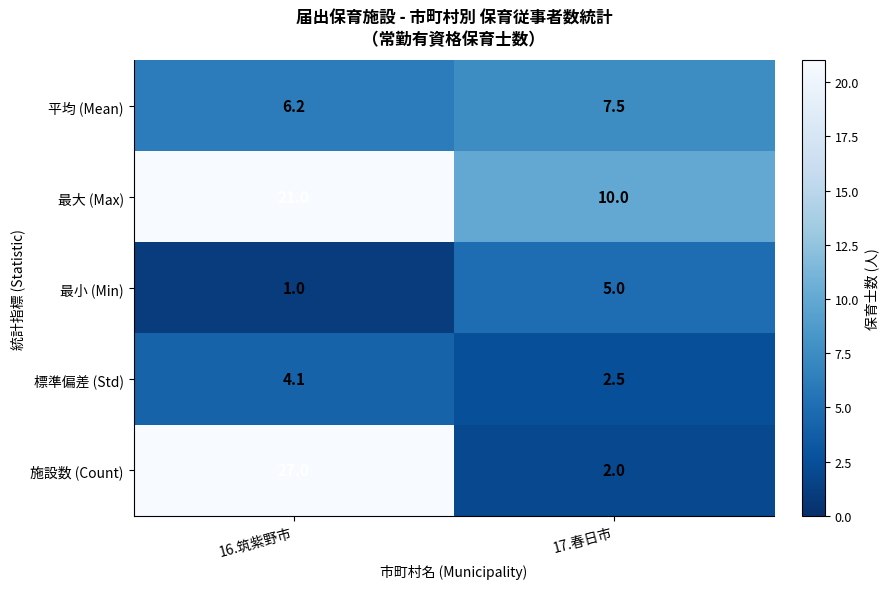

What is the difference between the maximum and minimum values in the 最小 (Min) series?

4.0